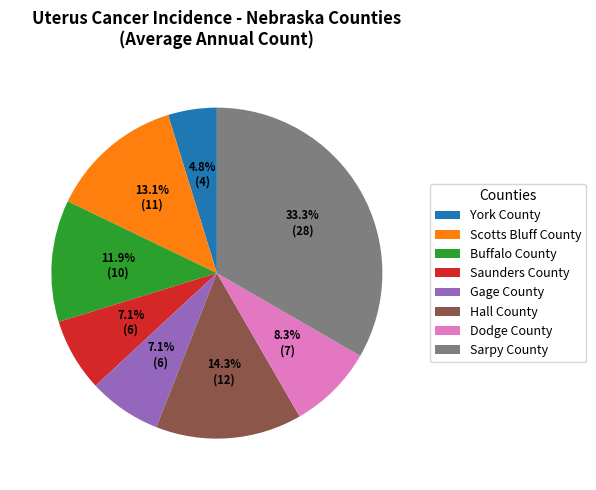

Does York County account for over 50% of the chart?

No